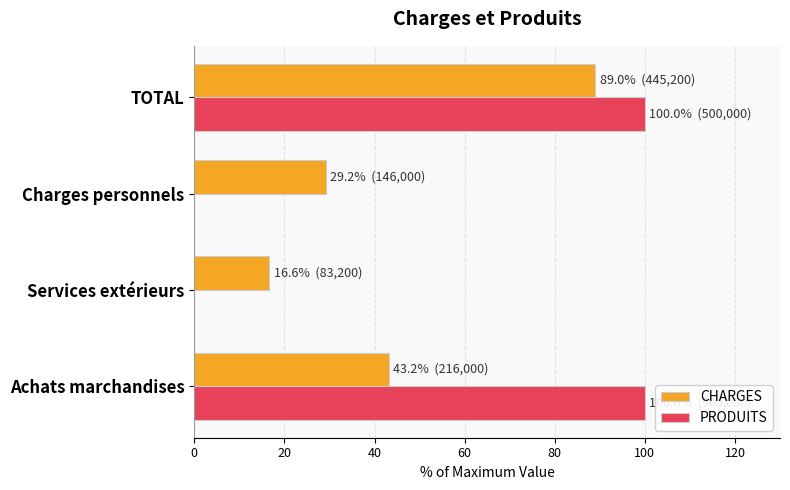

Is the value of CHARGES at Services extérieurs greater than the value of PRODUITS at TOTAL?

No